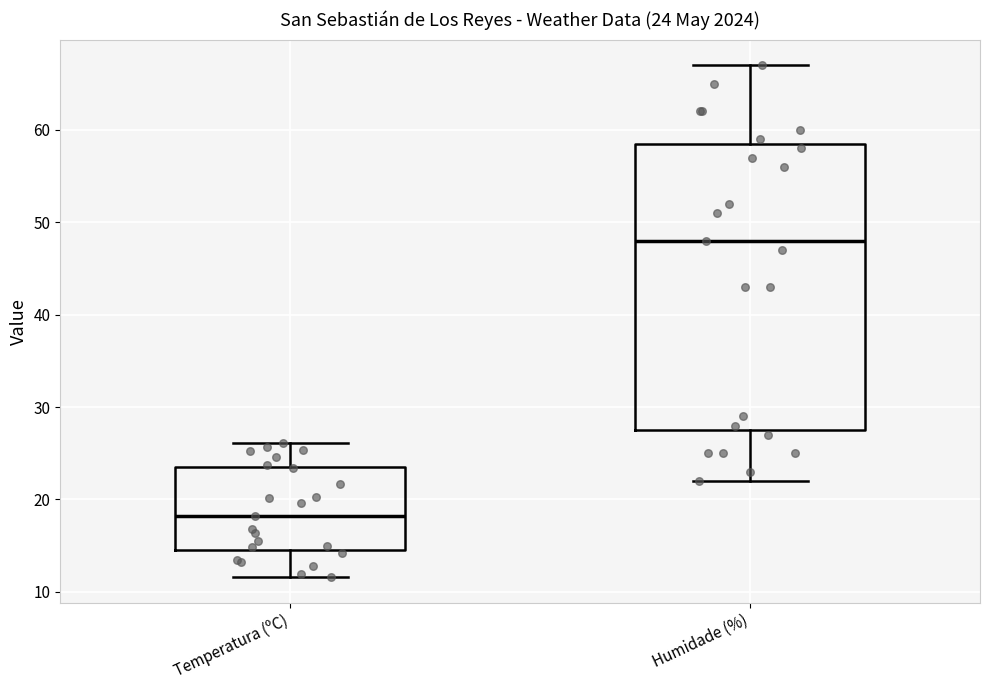

Comparing the boxes themselves (not the whiskers), which one is the tallest?

Humidade (%)